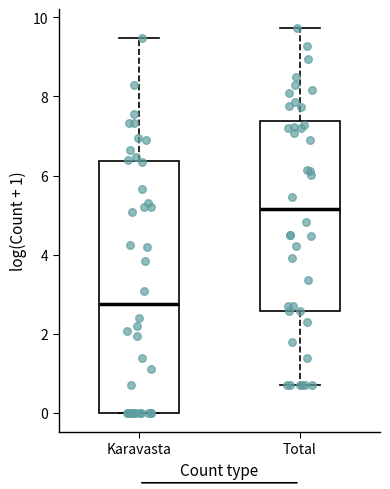

Comparing the boxes themselves (not the whiskers), which one is the tallest?

Karavasta